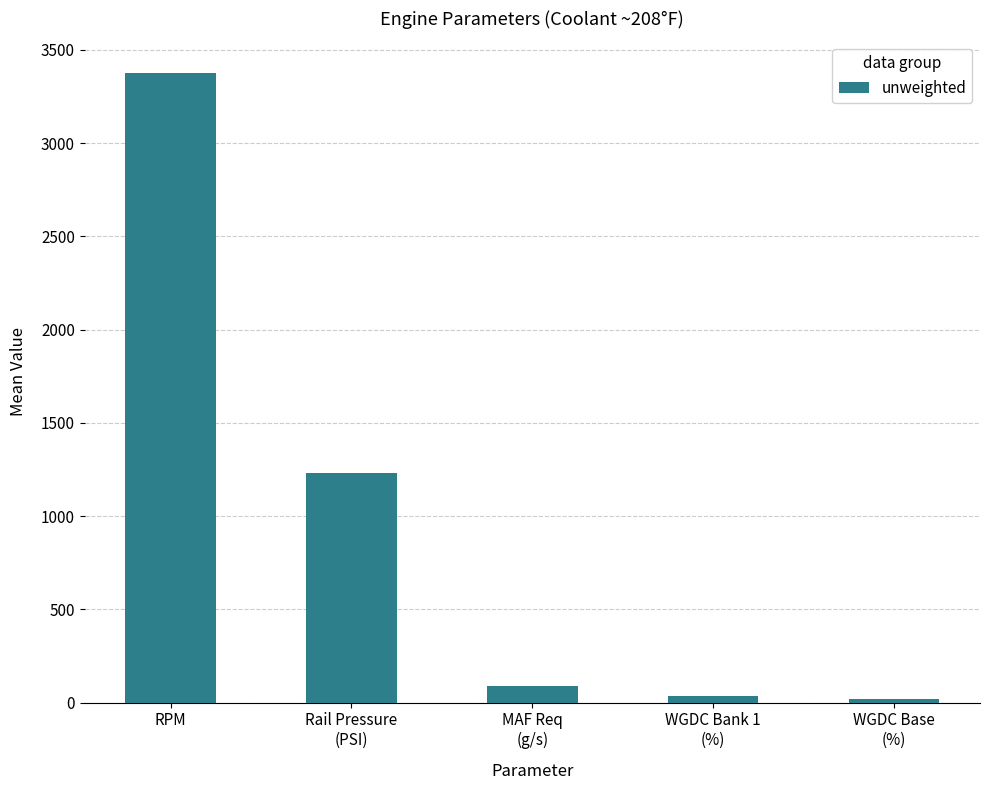

The chart shows a value of 1485.4 at RPM. True or false?

False